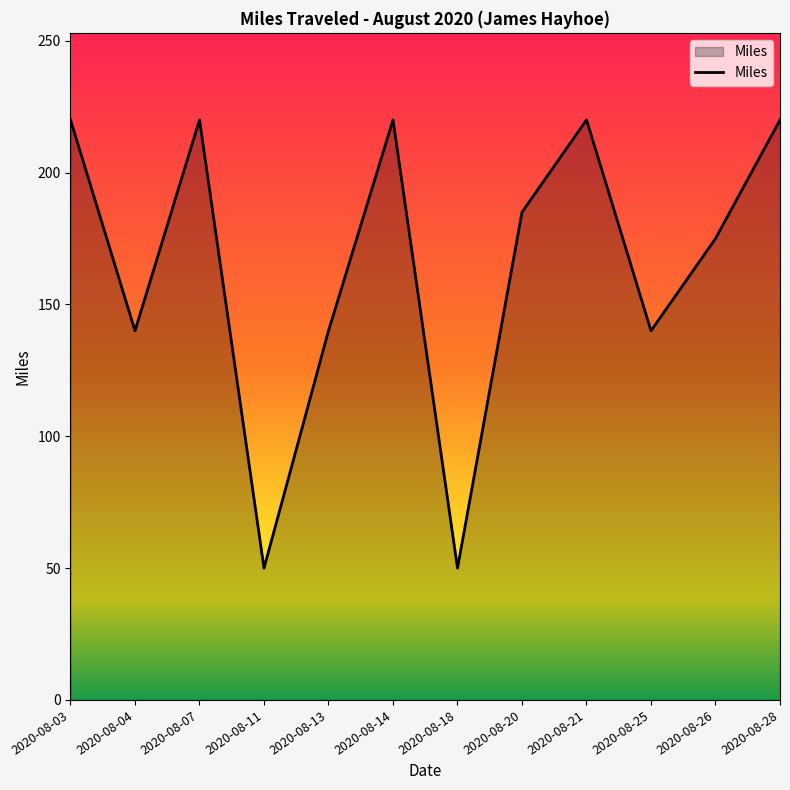

How many distinct data groups are displayed?

1